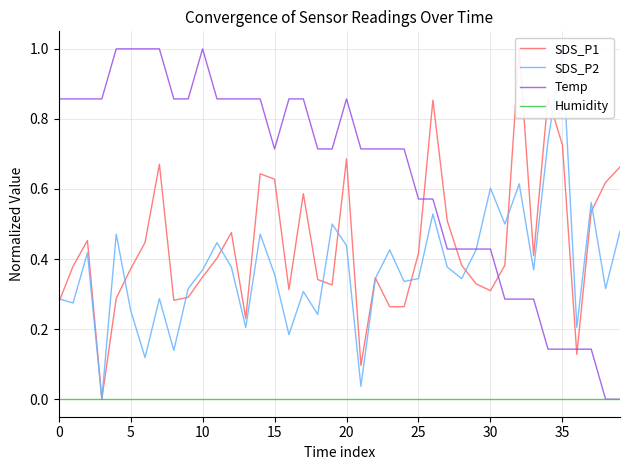

Which has a higher value, 30 or 35?

35